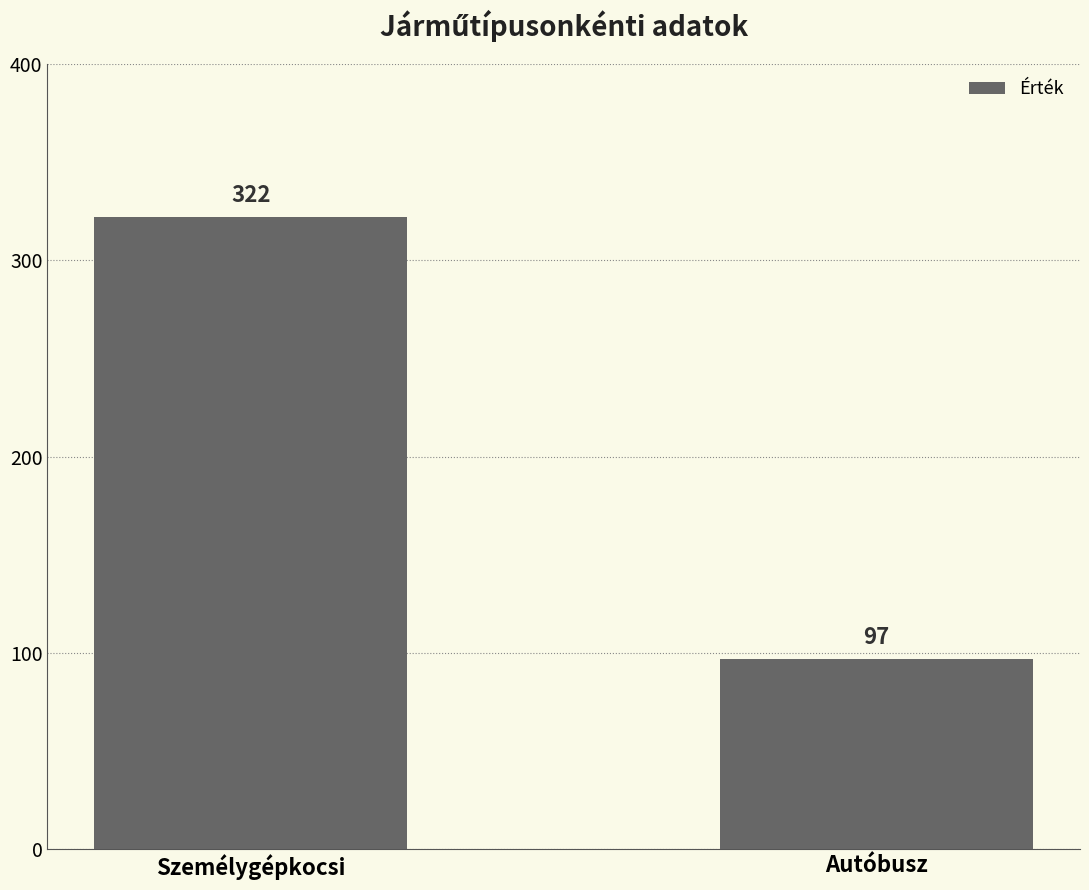

How many bars are there in total?

2